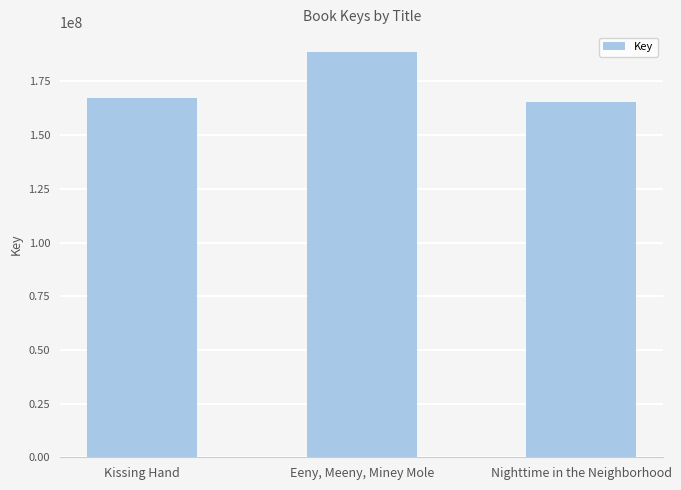

What is the sum of the values at Nighttime in the Neighborhood and Eeny, Meeny, Miney Mole?

354098398